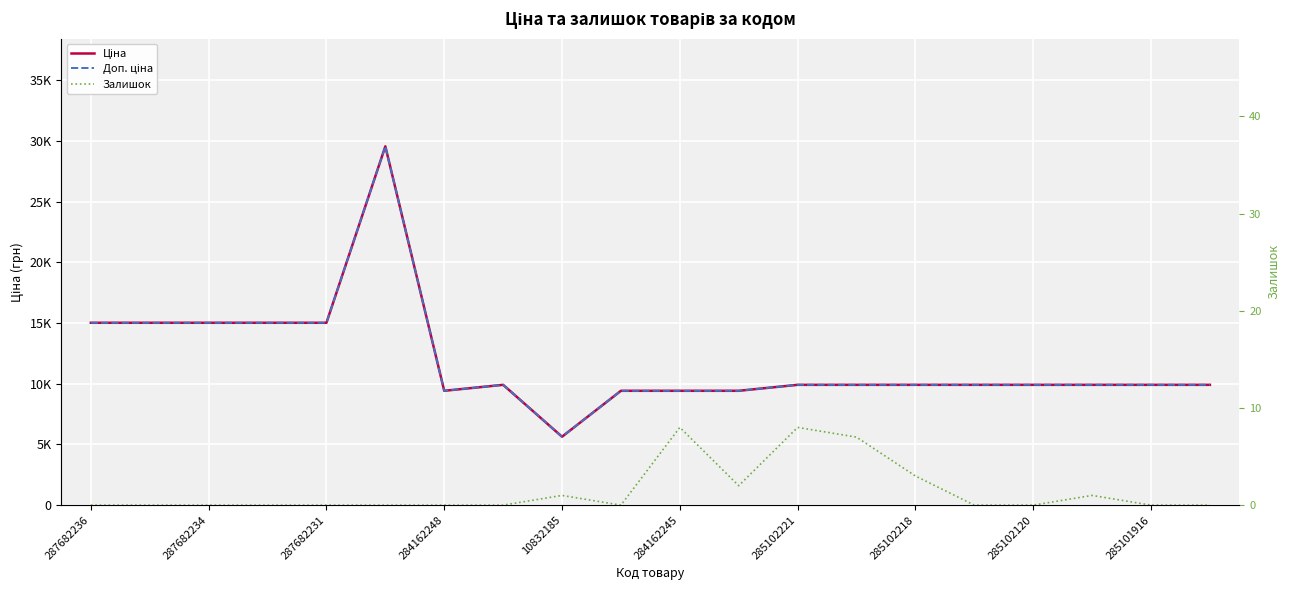

Rank the series by their maximum value, from highest to lowest.

Ціна, Доп. ціна, Залишок